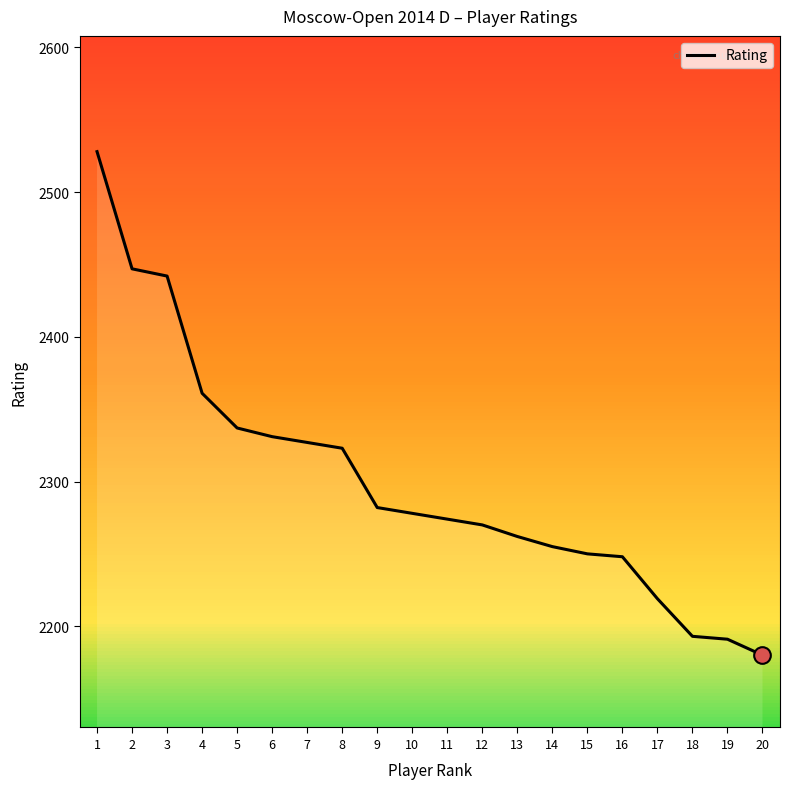

The chart shows a value of 577 at 15. True or false?

False